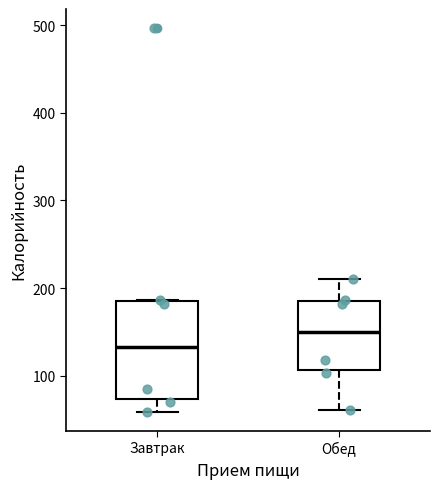

Reading left to right, transcribe this box plot: for each box, give where its median line is, the range the box spans, and where its two whiskers end, as read against the y-axis. The values are not printed on the chart, so give them approximately, as read against the axis.

Завтрак: median 130, box 70 to 180, whiskers 60 to 190
Обед: median 150, box 110 to 180, whiskers 60 to 210